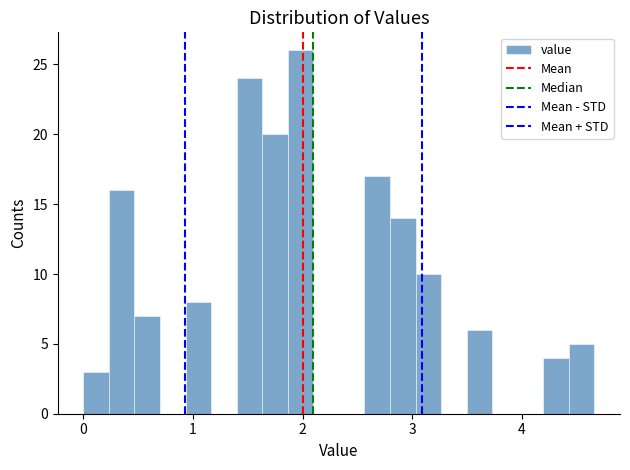

Around what value on the x-axis is the tallest bar? Give the approximate position of its centre, as read against the axis.

2.0